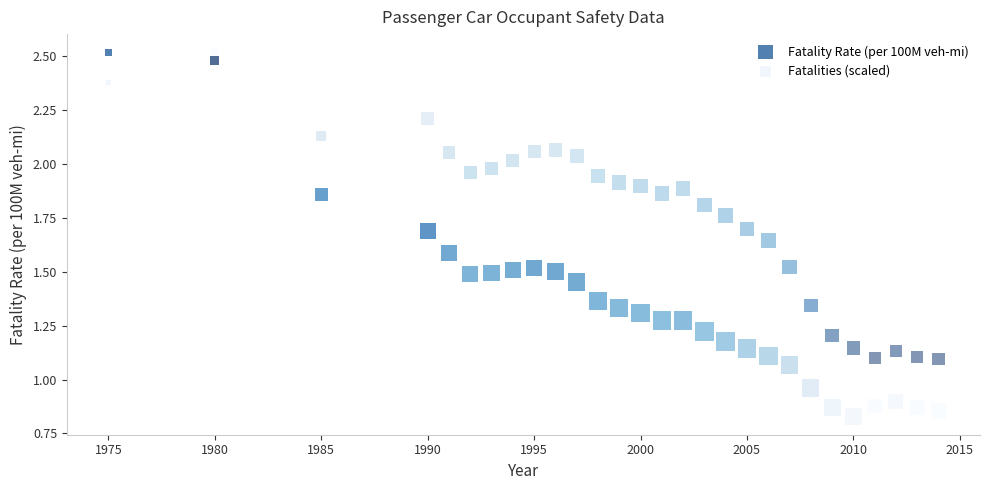

Which series has the widest spread of Y values?

Fatality Rate (per 100M veh-mi)